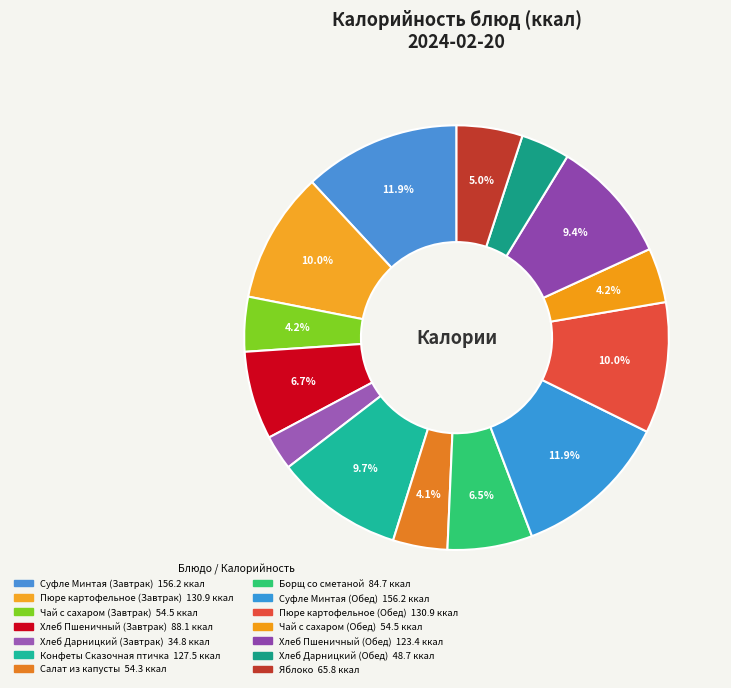

What is the change in value from Суфле Минтая (Завтрак) to Яблоко?

-90.4